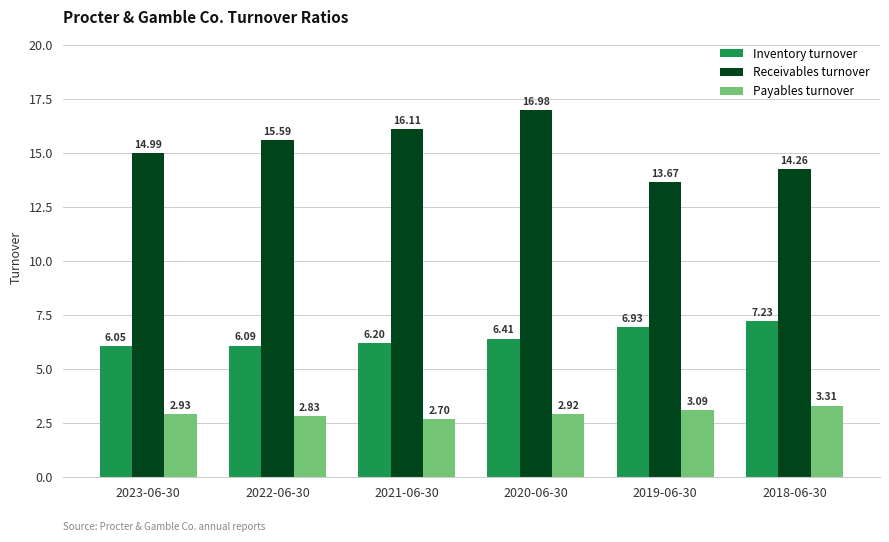

What is the label of the 2nd bar from the left?

2022-06-30